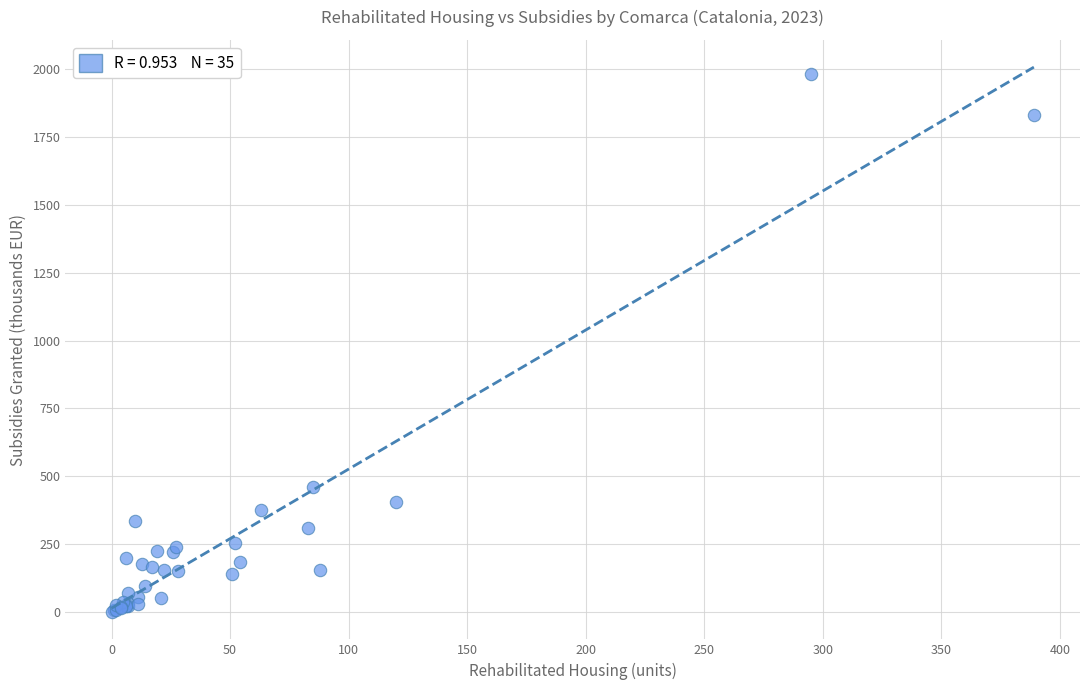

What Y value in the scatter plot is closest to 990?

458.9